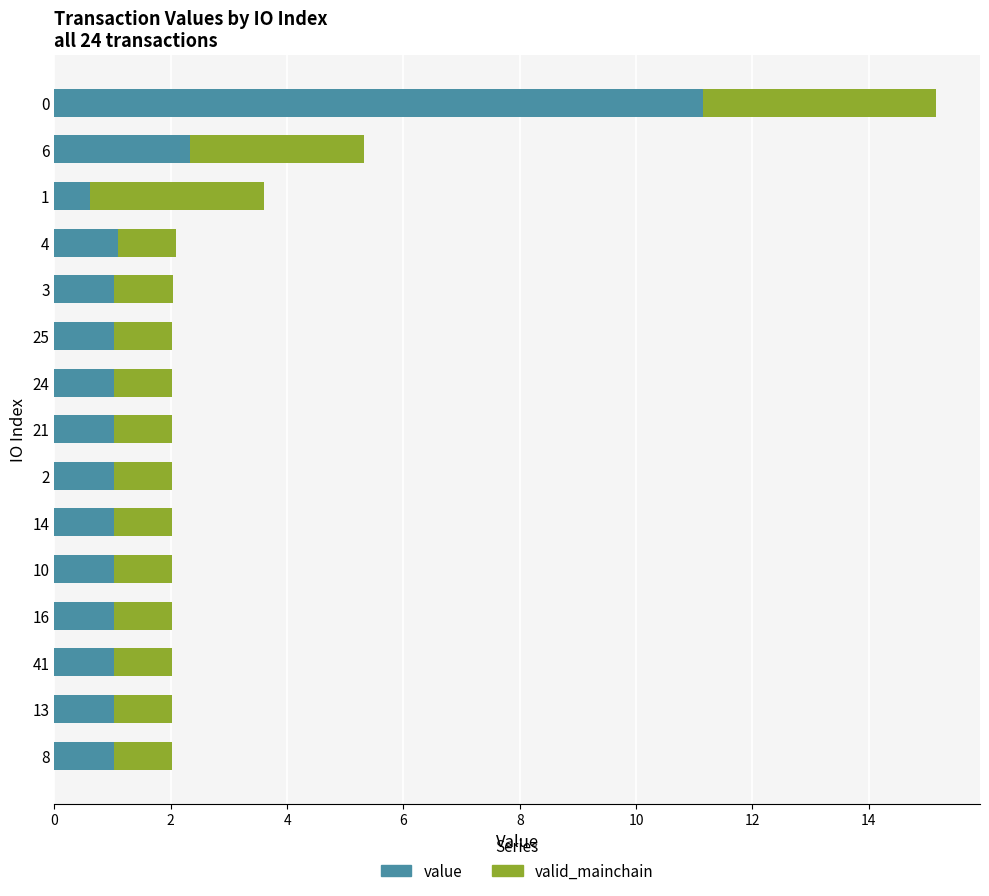

What is the average value of the value series?

1.8